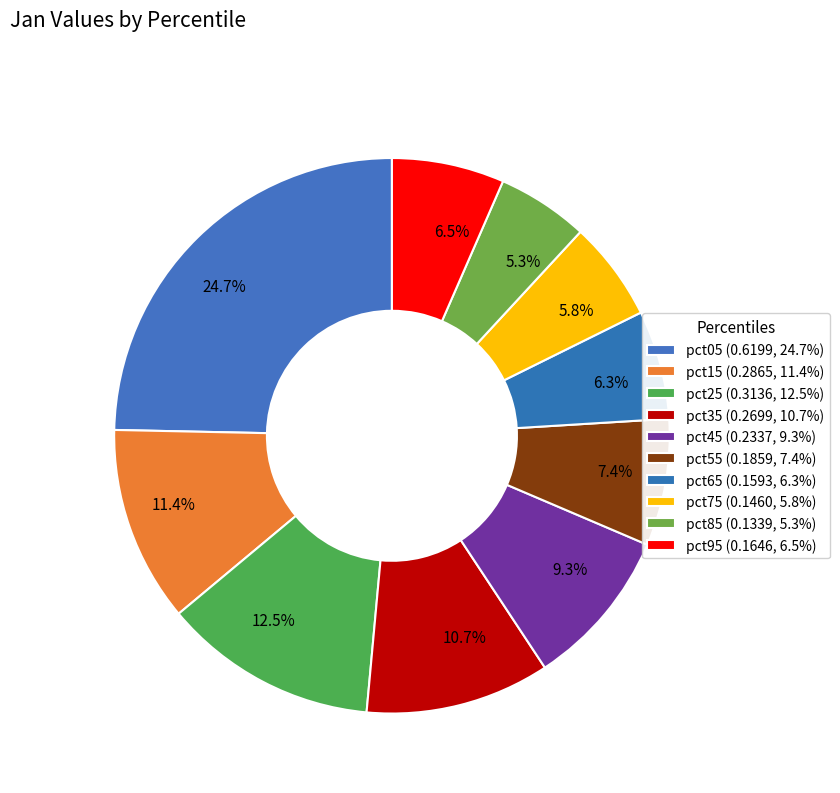

How many slices are in this pie chart?

10